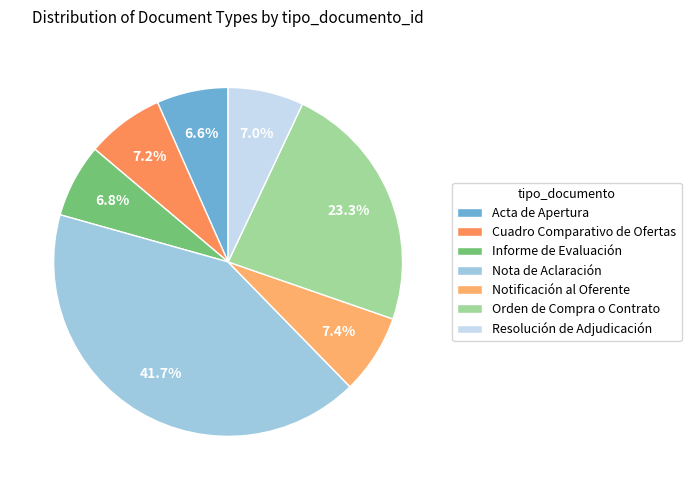

Do Informe de Evaluación and Resolución de Adjudicación together represent more than half of the pie?

No